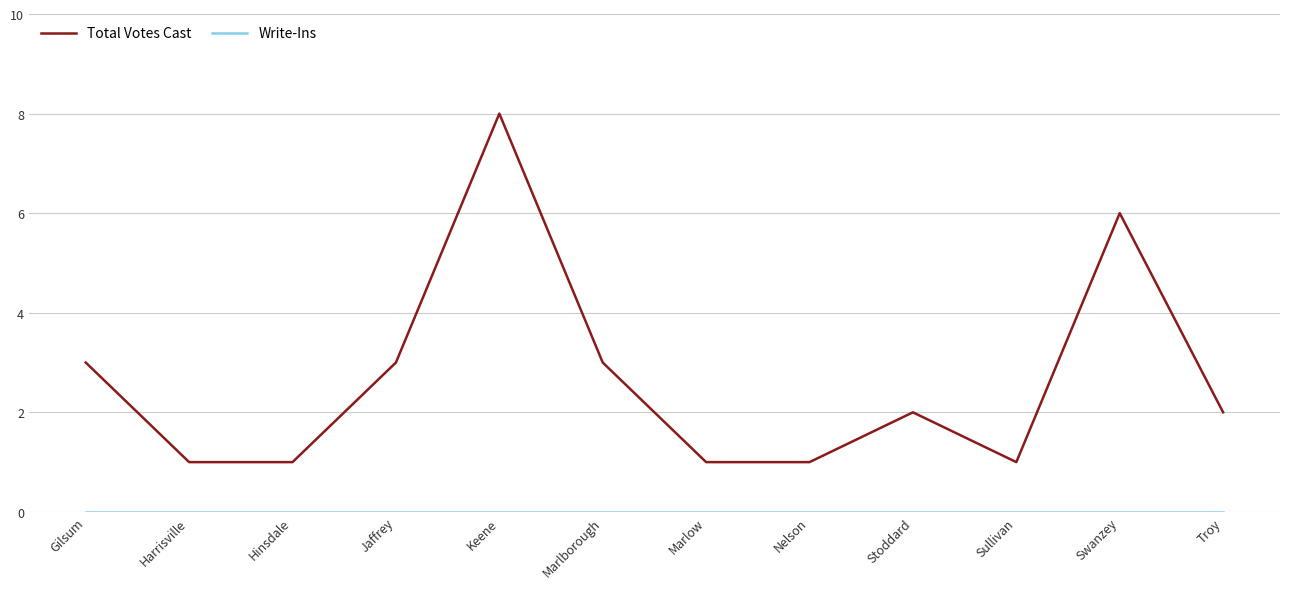

Is it true that Total Votes Cast equals 2 at Stoddard?

True